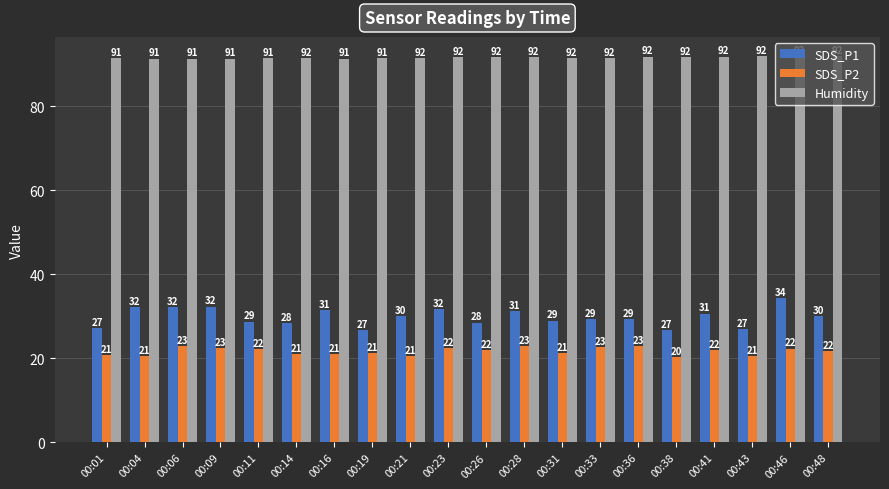

Count the number of data series in this chart.

3